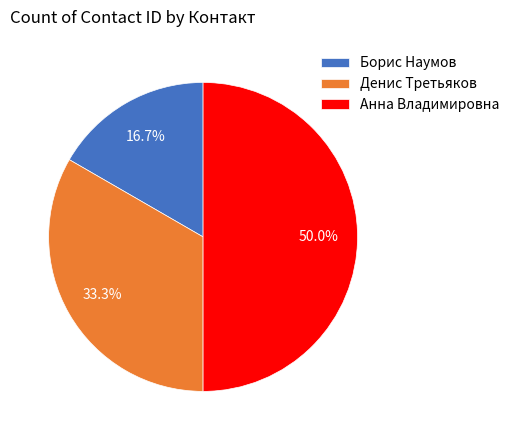

How much of the chart is everything except Денис Третьяков?

66.7%